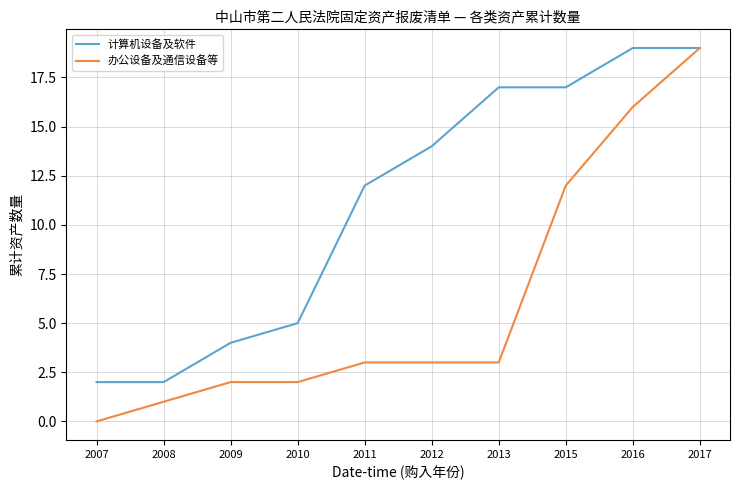

At which label is 办公设备及通信设备等 closest to 9?

2015